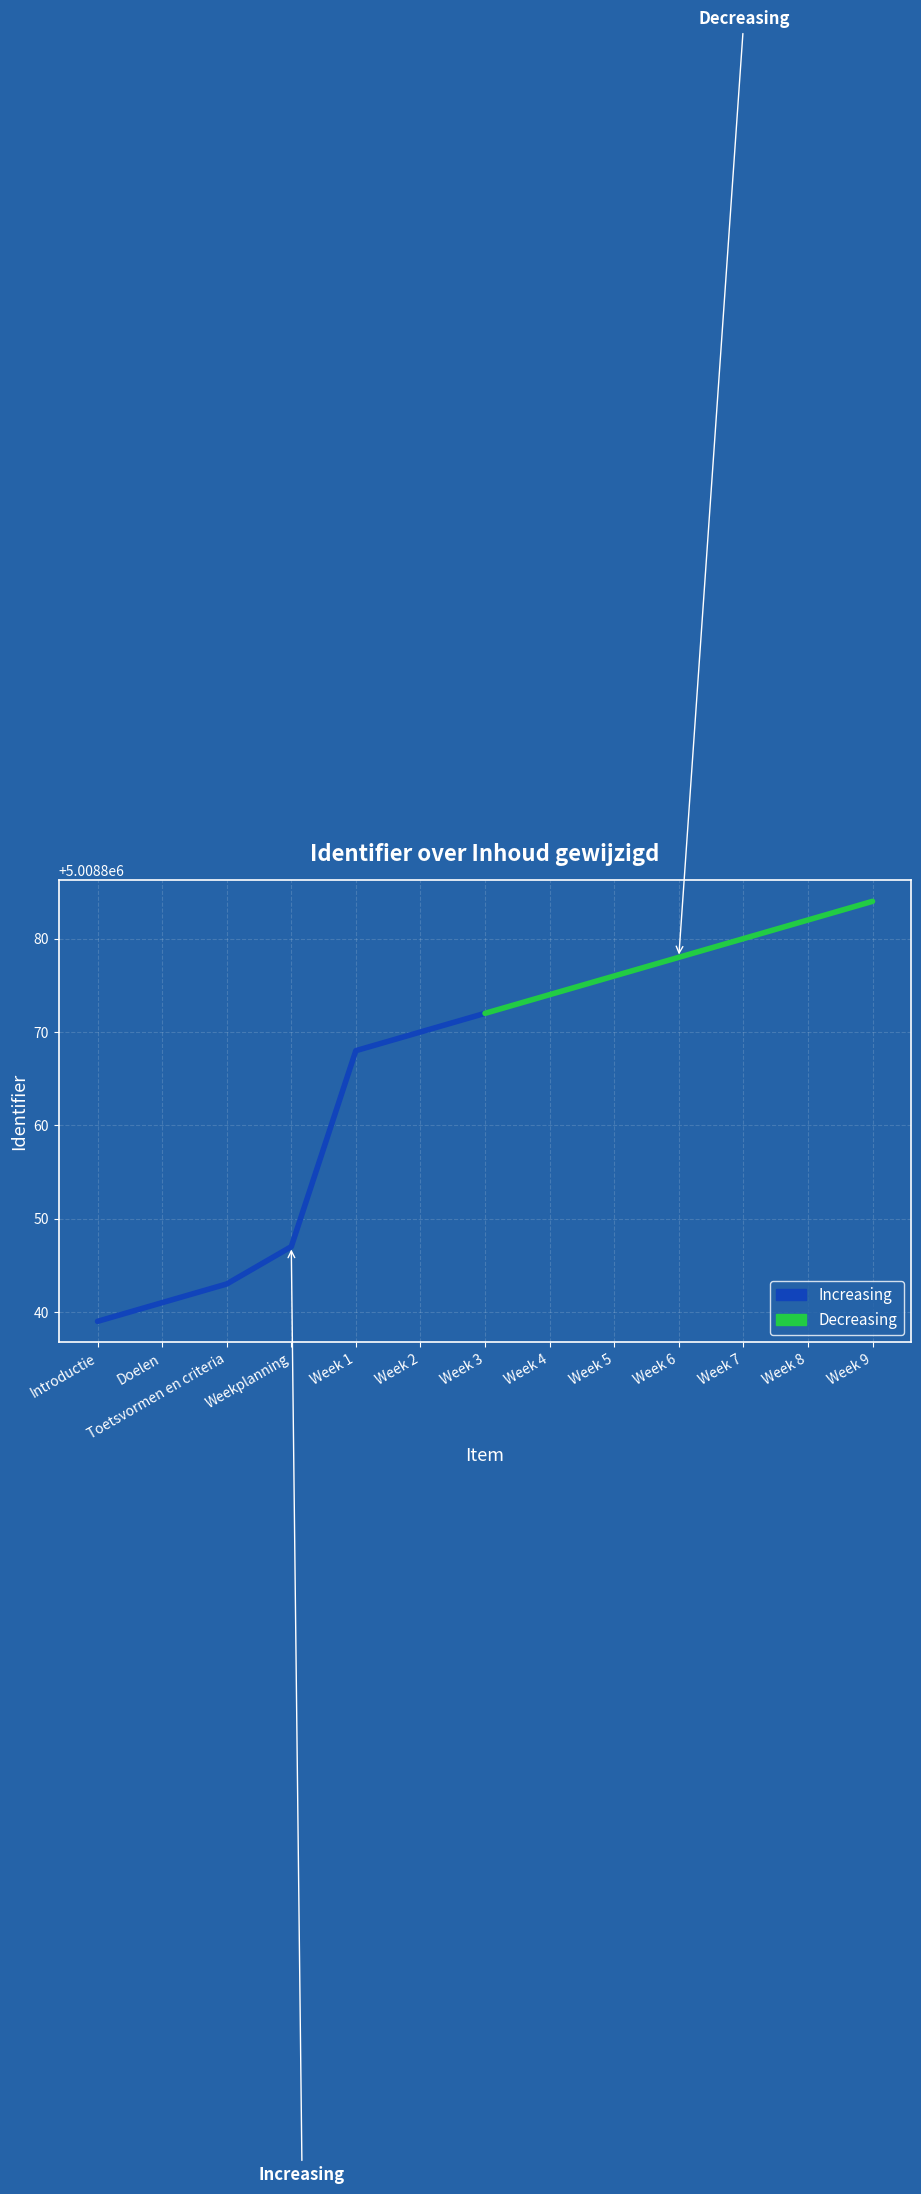

What is the label of the 1st point from the left?

Introductie